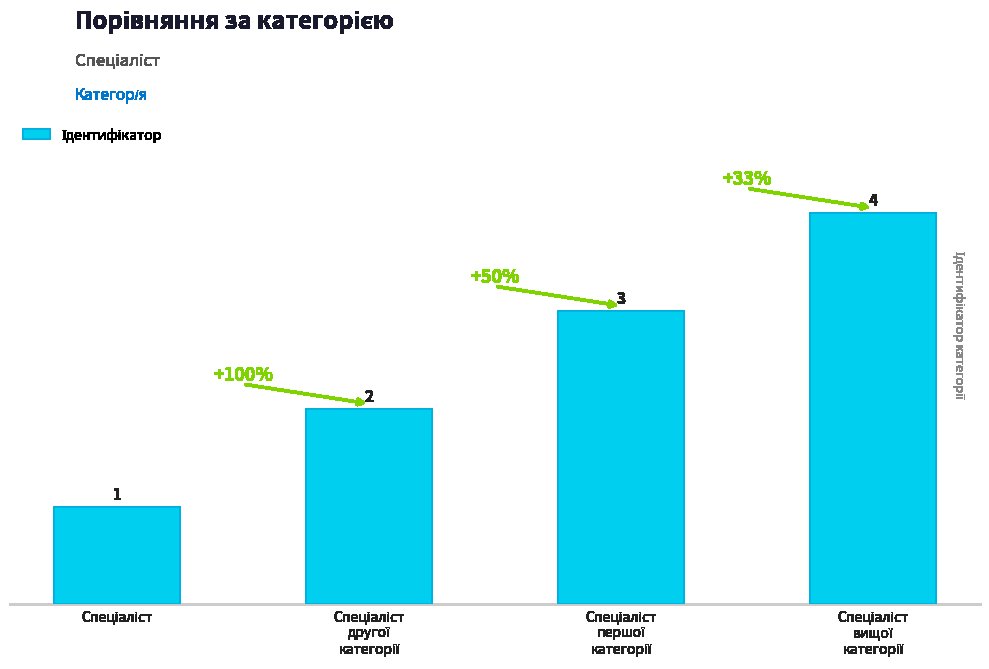

What is the maximum value shown in the chart?

4